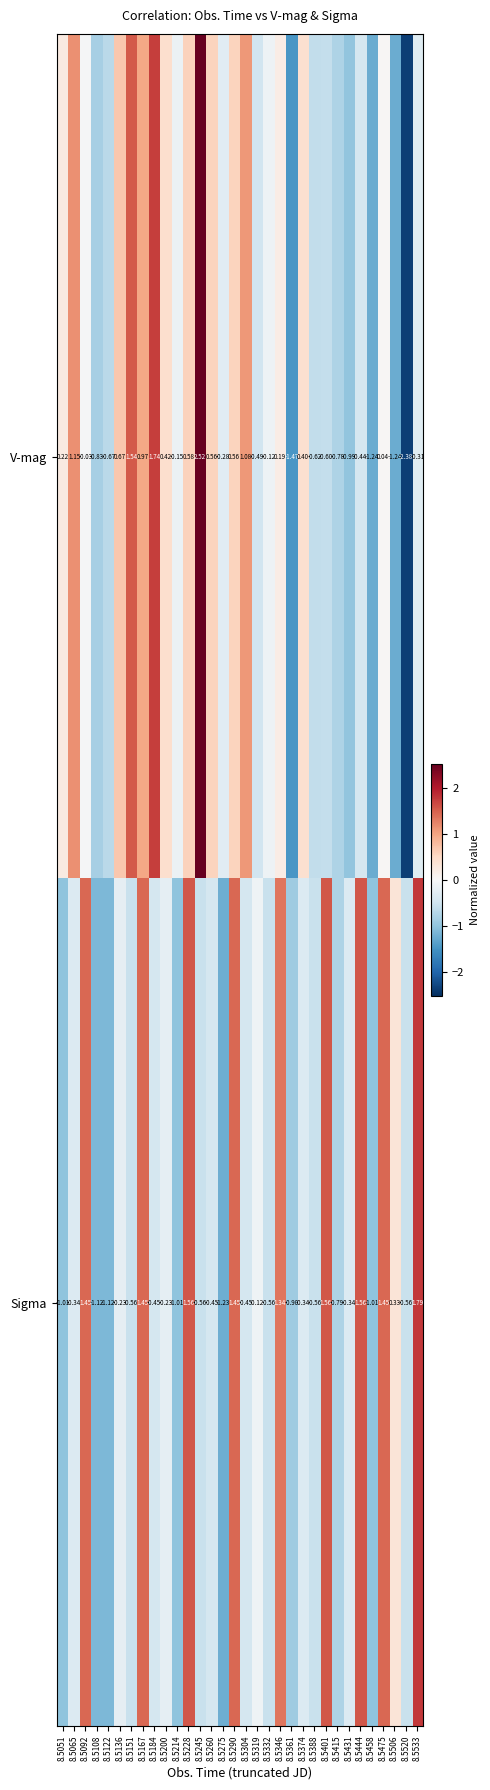

Which series changed the most between 8.5260 and 8.5346?

Sigma